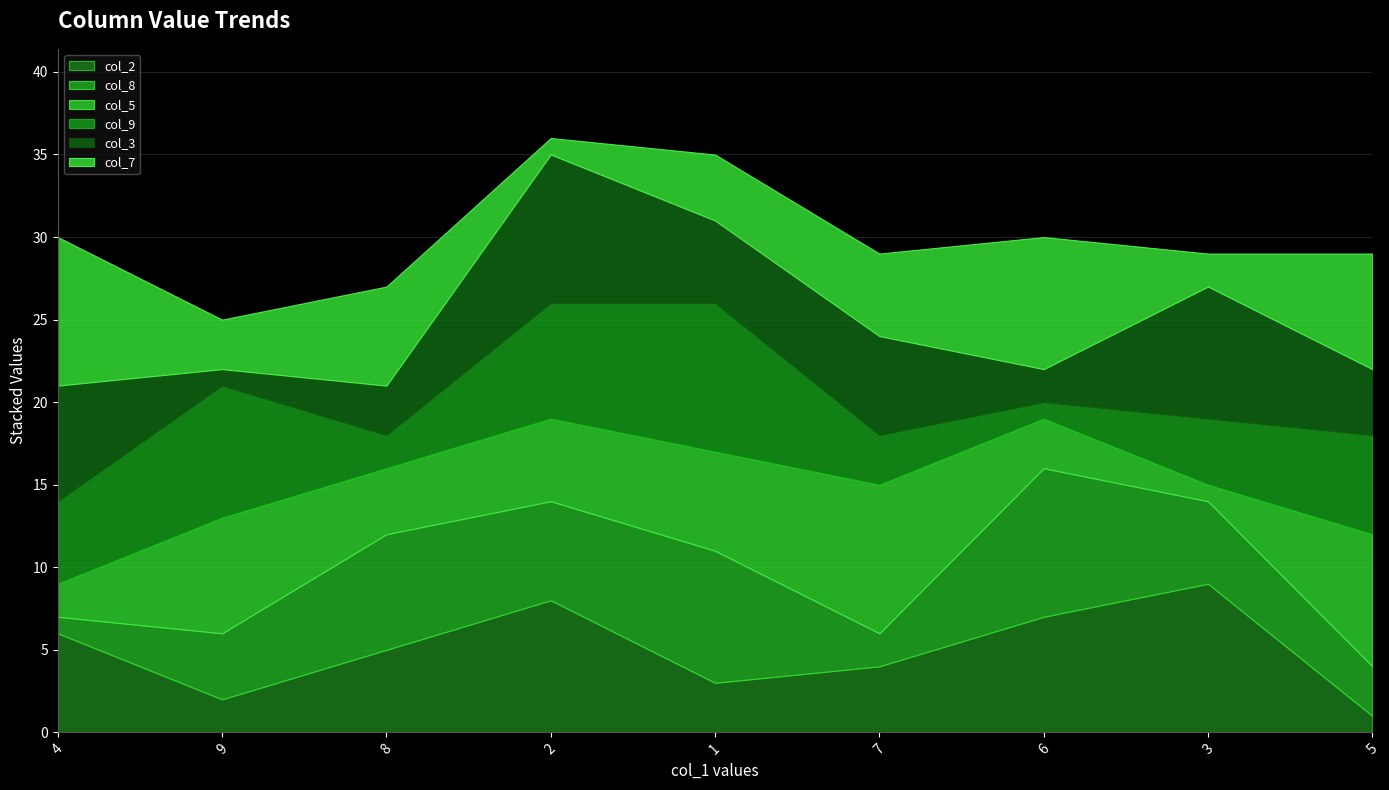

Rank the series by their maximum value, from lowest to highest.

col_2, col_8, col_5, col_9, col_3, col_7